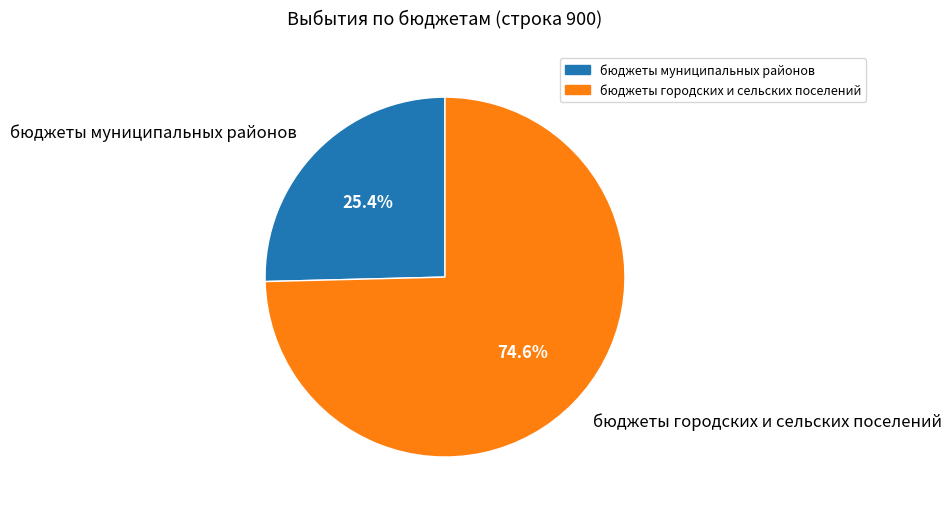

Which slice is the smallest?

бюджеты муниципальных районов